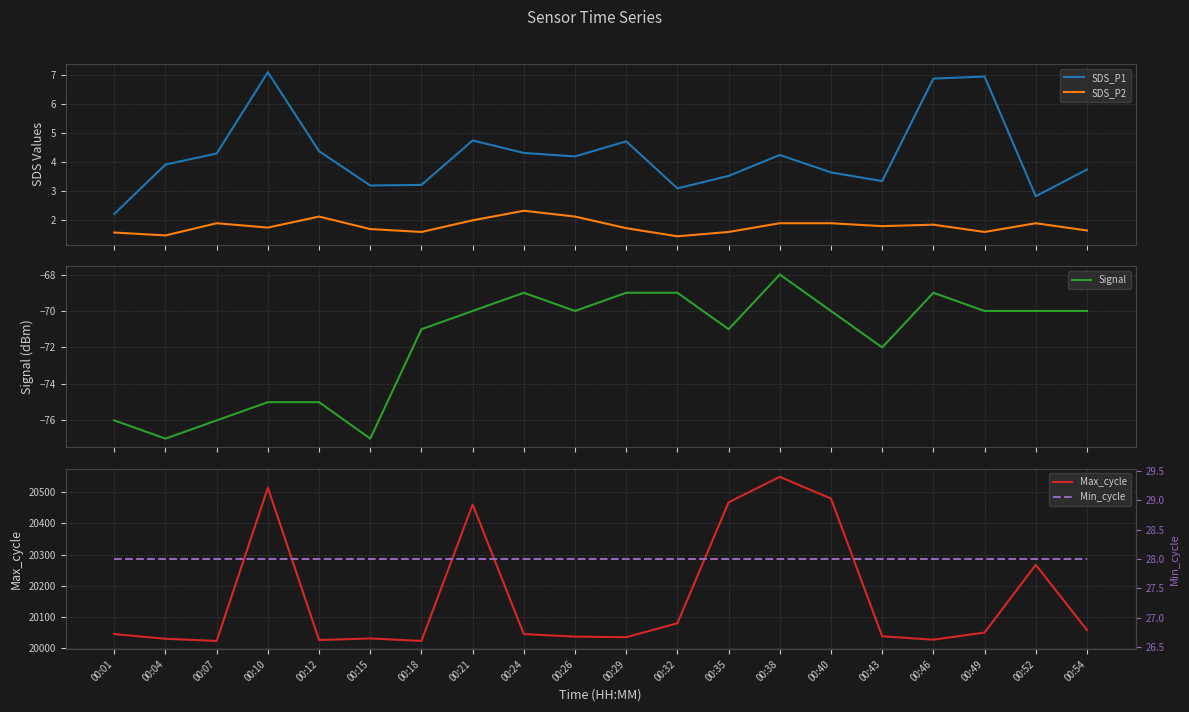

True or false: Signal and SDS_P1 intersect in this chart.

False